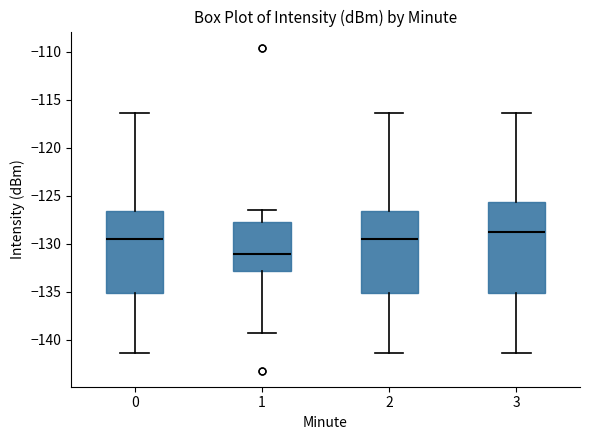

Reading left to right, transcribe this box plot: for each box, give where its median line is, the range the box spans, and where its two whiskers end, as read against the y-axis. The values are not printed on the chart, so give them approximately, as read against the axis.

0: median -129.5, box -135.0 to -126.5, whiskers -141.5 to -116.5
1: median -131.0, box -133.0 to -128.0, whiskers -139.0 to -126.5
2: median -129.5, box -135.0 to -126.5, whiskers -141.5 to -116.5
3: median -129.0, box -135.0 to -125.5, whiskers -141.5 to -116.5